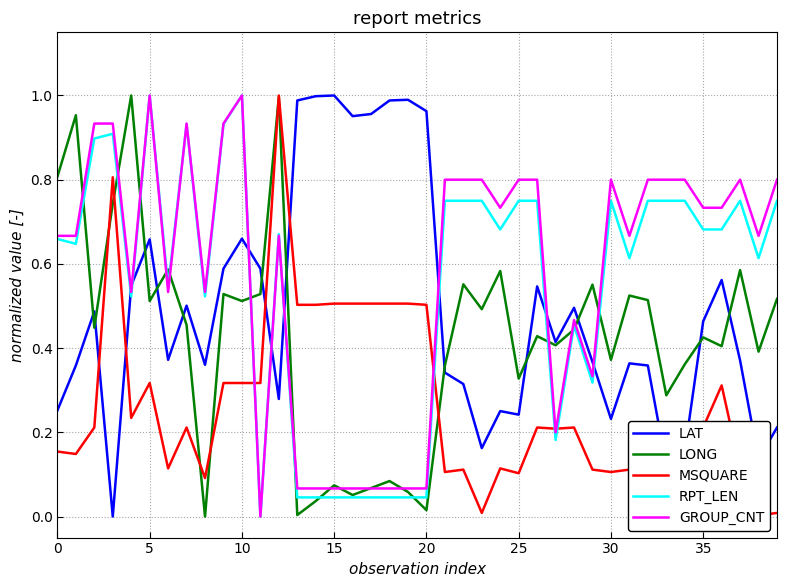

What is the difference between the MSQUARE values at 36 and 23?

0.3